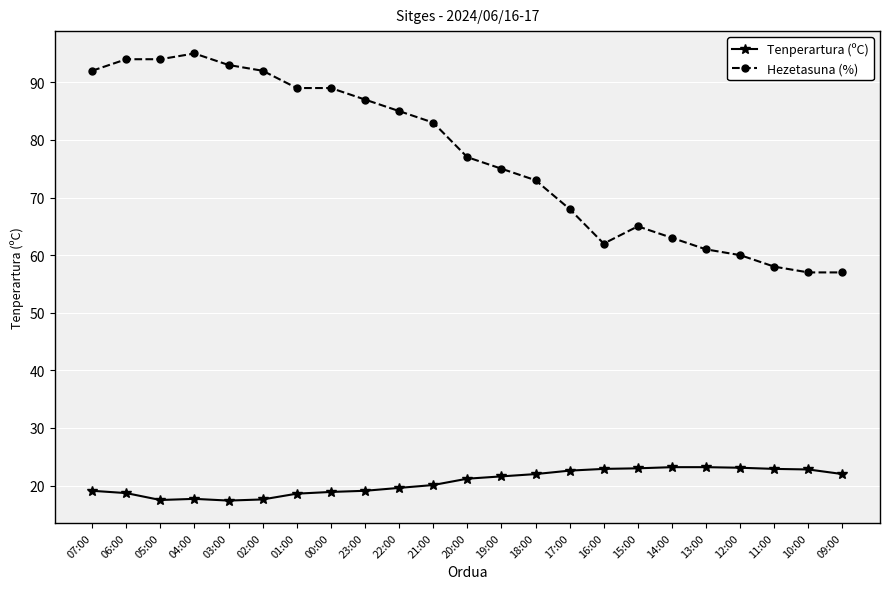

List the series in order of their overall mean, lowest first.

Tenperartura (ºC), Hezetasuna (%)